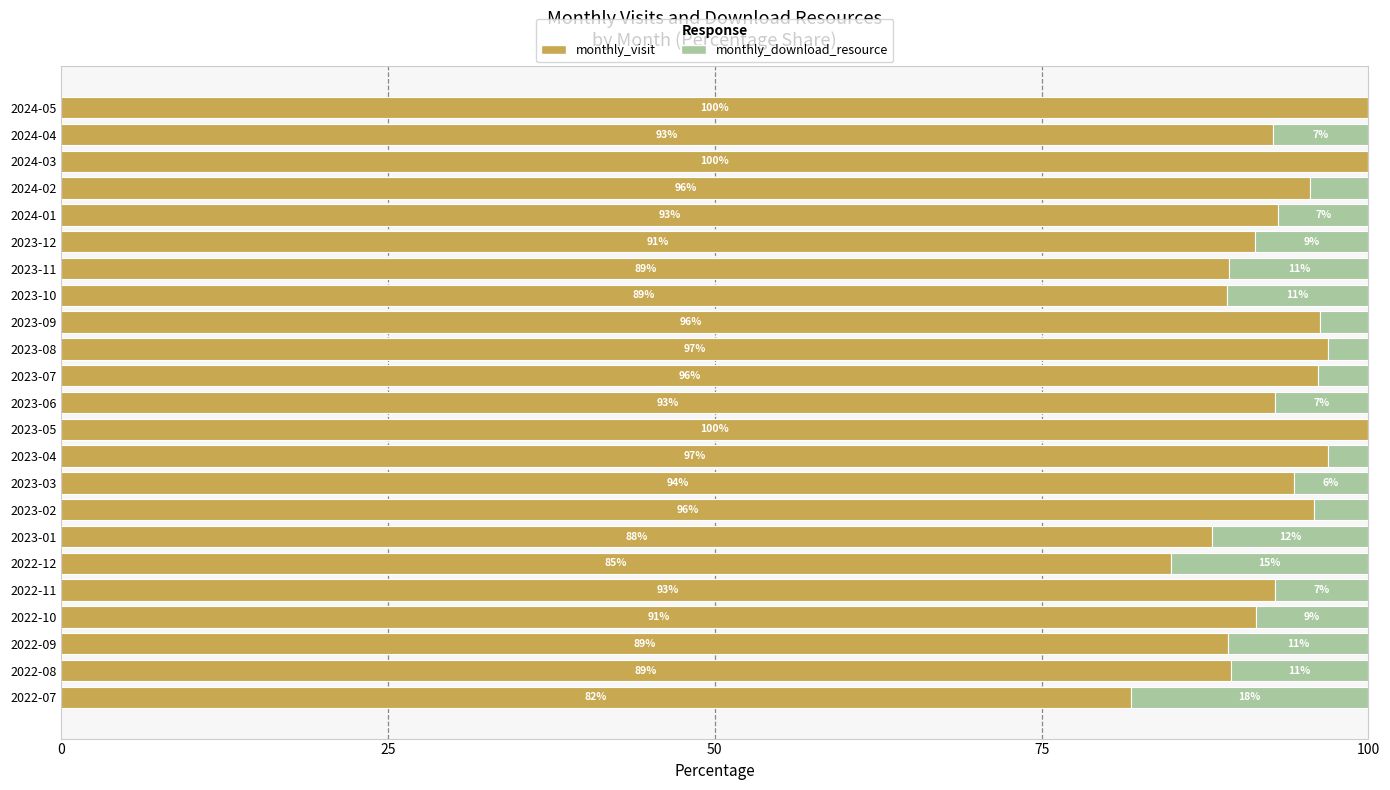

How many distinct data groups are displayed?

2